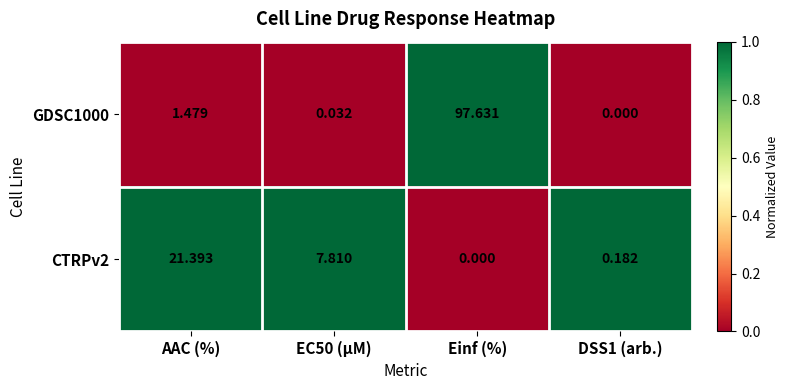

At which category is the sum across all series the highest?

Einf (%)